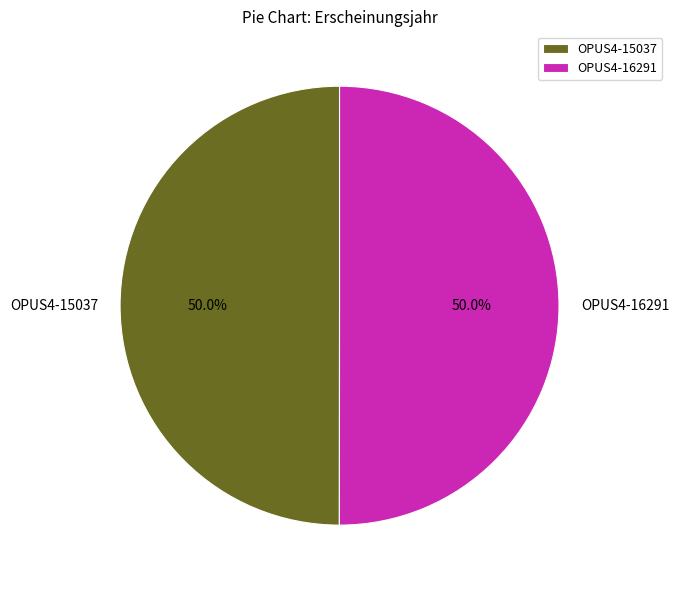

What is the total percentage of OPUS4-15037 and OPUS4-16291?

100.0%